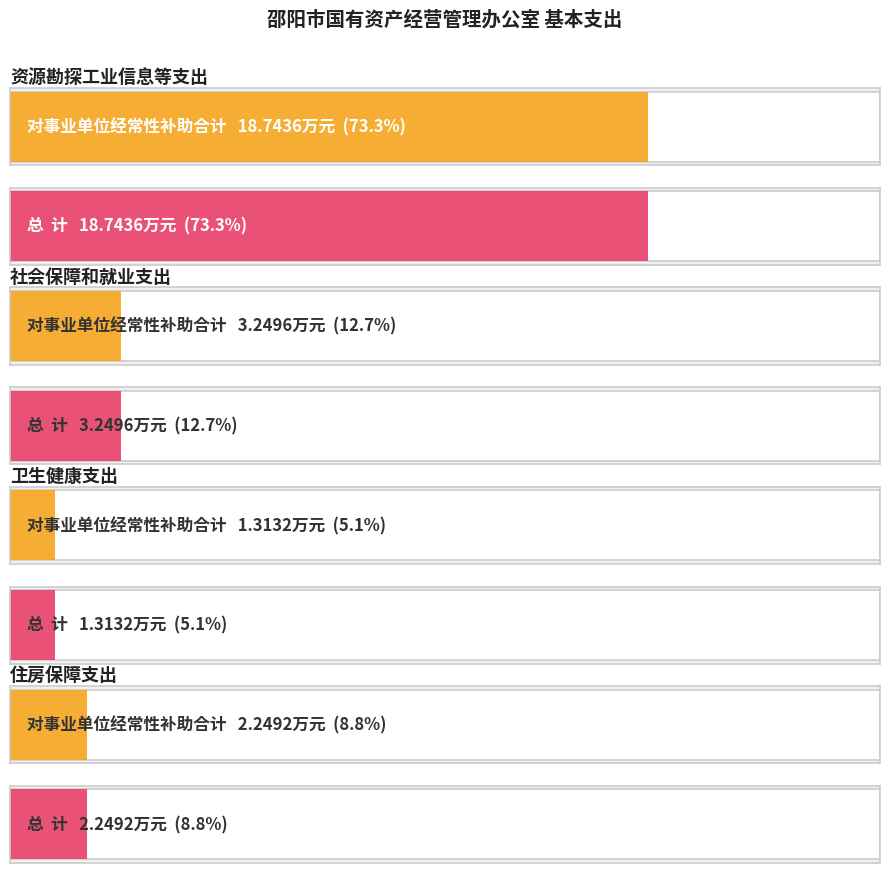

How many values in the 对事业单位经常性补助合计 series exceed 3?

2